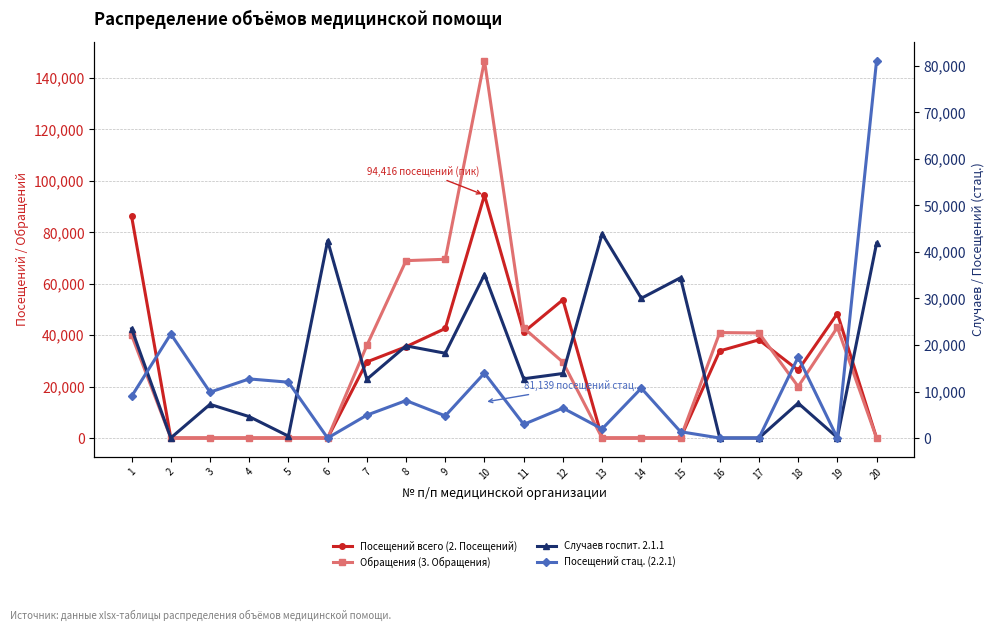

Reading right to left, transcribe all the data shown in this chart.

Посещений всего (2. Посещений): 0	48400	26375	38175	33860	0	0	0	53750	41175	94416	42594	35500	29585	0	0	0	0	0	86225
Обращения (3. Обращения): 0	43000	20014	40848	41000	0	0	0	29500	42799	146737	69500	68960	36000	0	0	0	0	0	40000
Случаев госпит. 2.1.1: 41869	90	7500	0	0	34459	30044	43928	13871	12739	35145	18228	19809	12630	42406	405	4600	7240	21	23500
Посещений стац. (2.2.1): 81139	0	17400	0	0	1350	10715	1950	6437	2936	13959	4757	8050	4919	0	12003	12705	9860	22368	8958